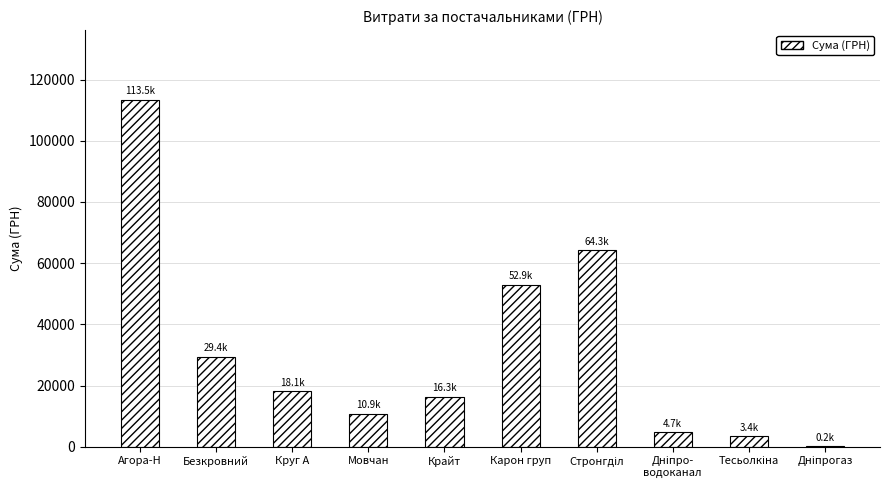

What is the sum of all values?

313648.8